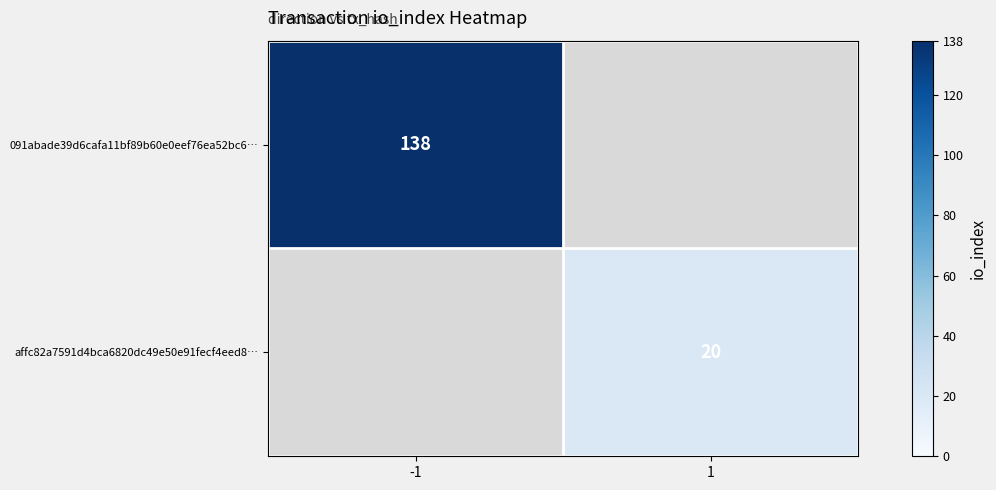

The value of 091abade39d6cafa11bf89b60e0eef76ea52bc6… at -1 is 229. True or false?

False